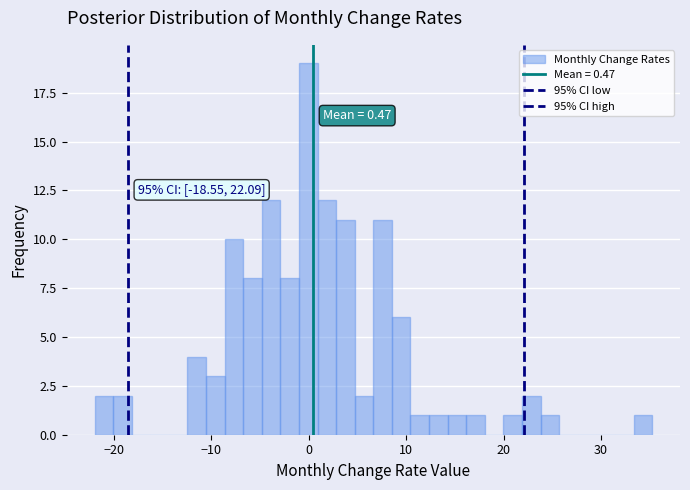

Around what value on the x-axis is the tallest bar? Give the approximate position of its centre, as read against the axis.

0